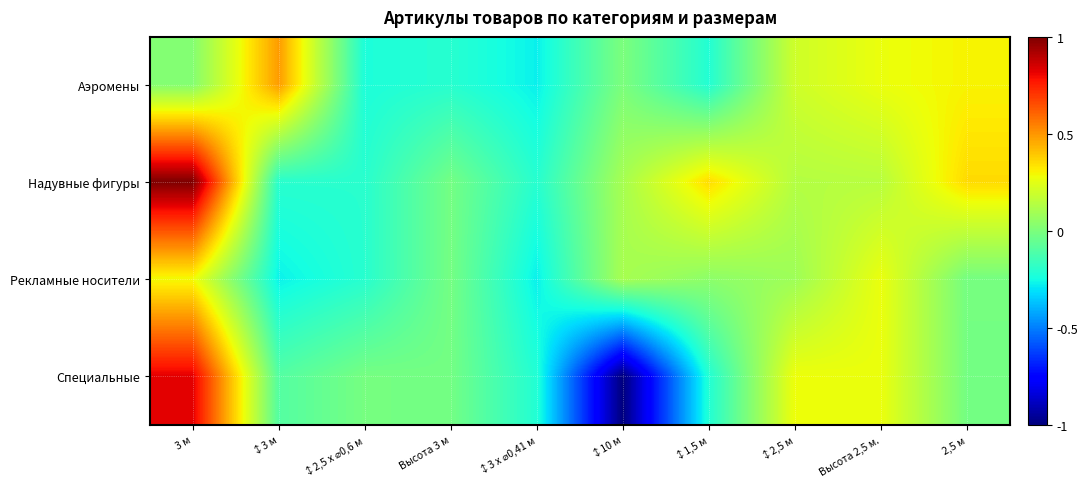

What is the total value across all series at ↕2,5 х ⌀0,6 м?

-0.6